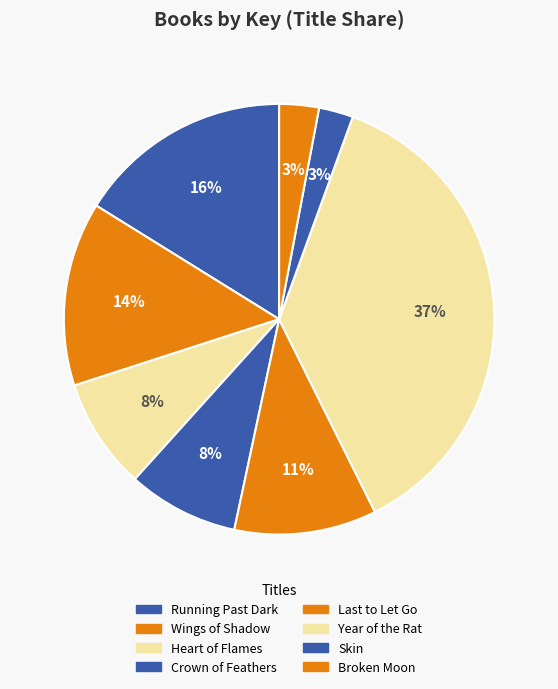

The Skin slice represents 3% of the pie. True or false?

True